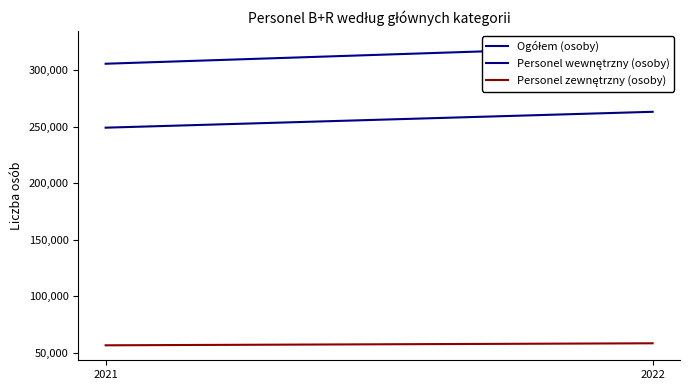

What is the difference between the maximum and minimum values in the Personel wewnętrzny (osoby) series?

14043